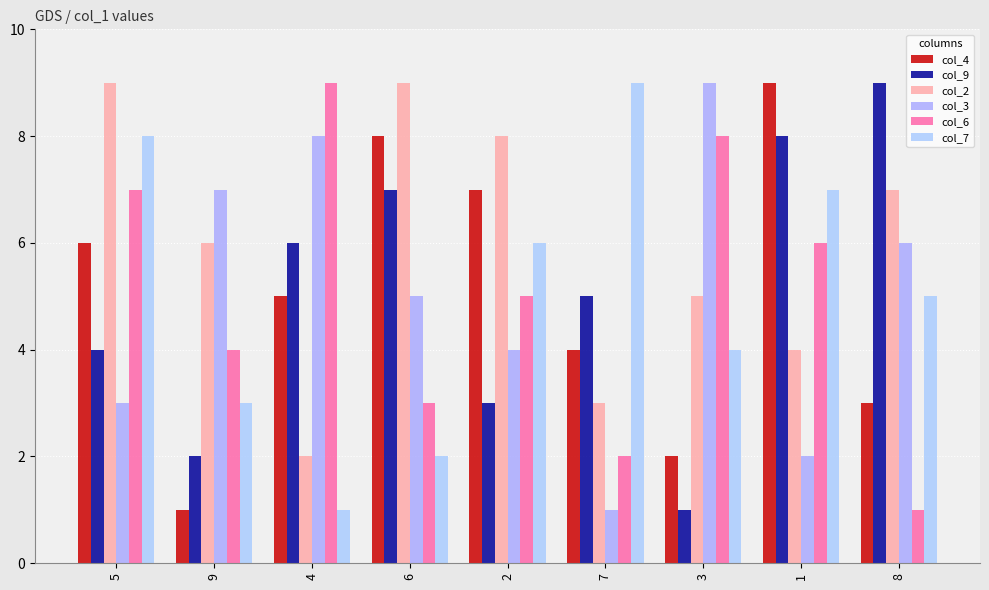

Reading left to right, what are all the values shown in this chart?

col_4: 6	1	5	8	7	4	2	9	3
col_9: 4	2	6	7	3	5	1	8	9
col_2: 9	6	2	9	8	3	5	4	7
col_3: 3	7	8	5	4	1	9	2	6
col_6: 7	4	9	3	5	2	8	6	1
col_7: 8	3	1	2	6	9	4	7	5